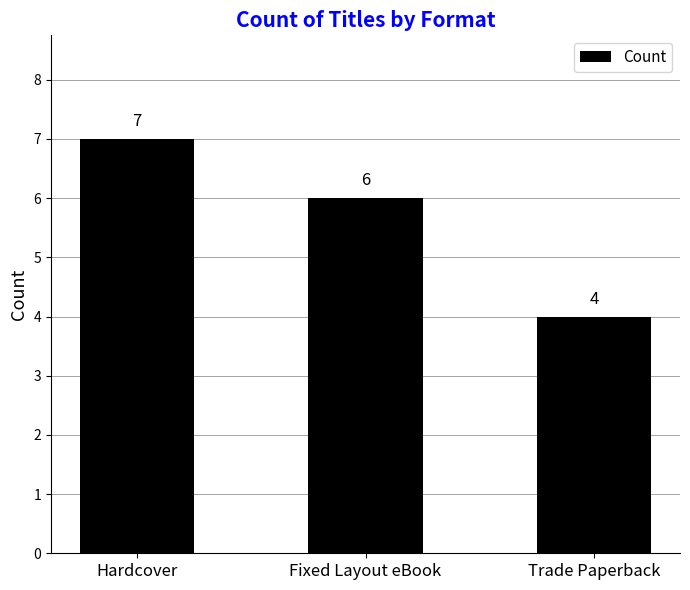

What is the difference between the maximum and minimum values?

3